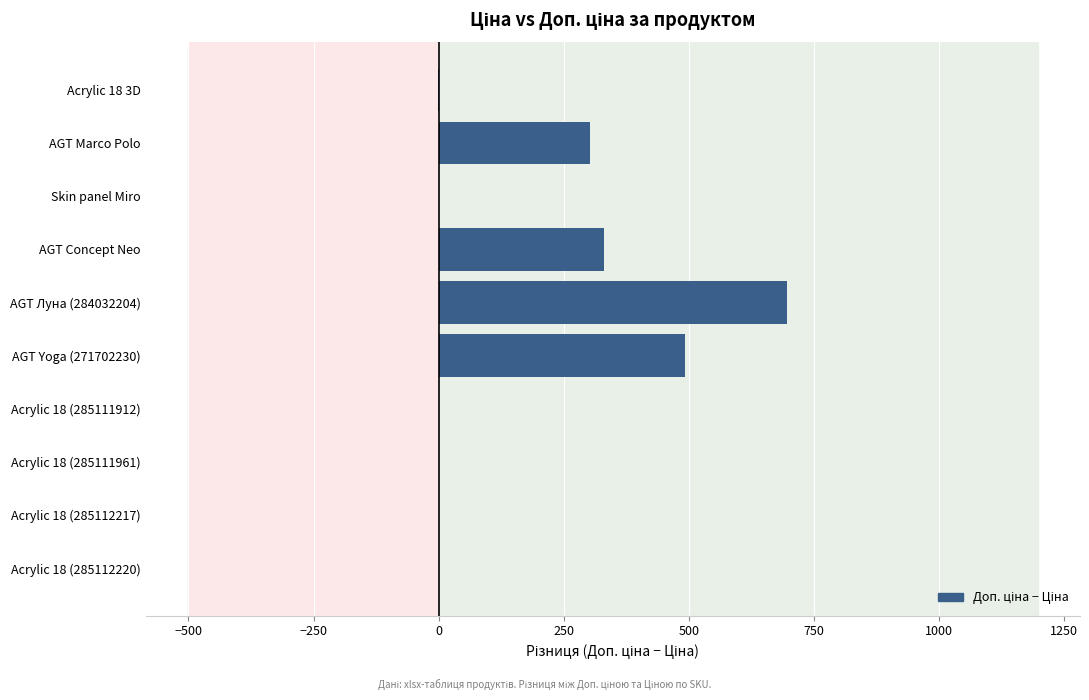

What is the sum of all values?

1819.9